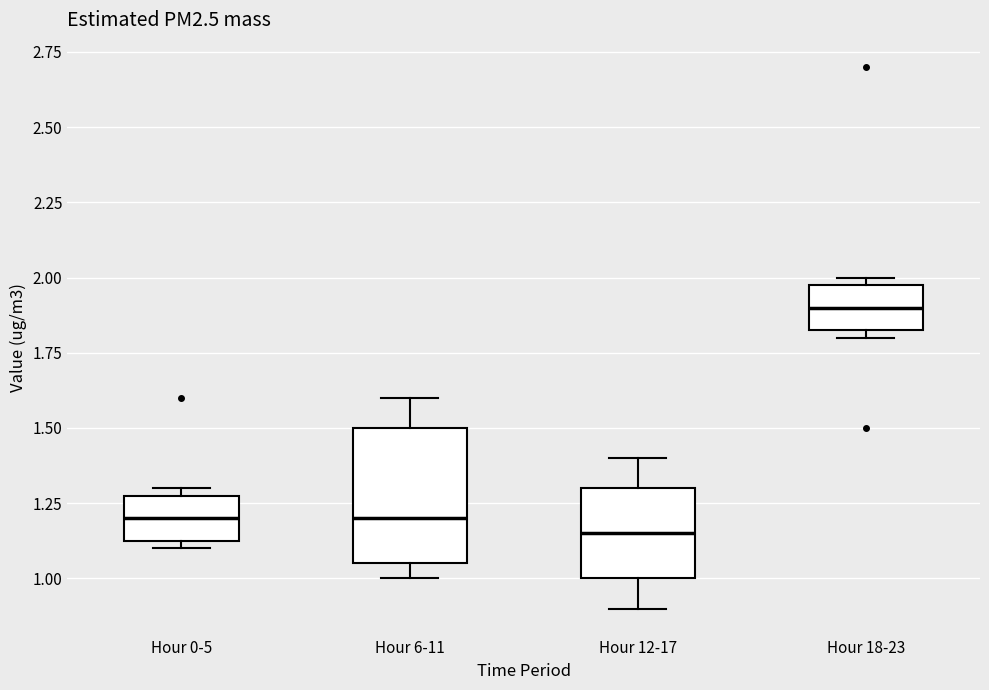

Reading left to right, transcribe this box plot: for each box, give where its median line is, the range the box spans, and where its two whiskers end, as read against the y-axis. The values are not printed on the chart, so give them approximately, as read against the axis.

Hour 0-5: median 1.20, box 1.15 to 1.30, whiskers 1.10 to 1.30 (just above the box's upper edge)
Hour 6-11: median 1.20, box 1.05 to 1.50, whiskers 1.00 to 1.60
Hour 12-17: median 1.15, box 1.00 to 1.30, whiskers 0.90 to 1.40
Hour 18-23: median 1.90, box 1.85 to 2.00, whiskers 1.80 to 2.00 (just above the box's upper edge)